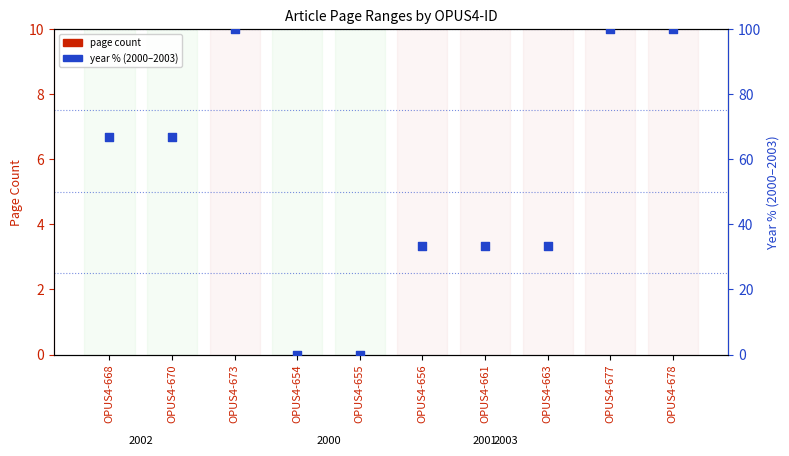

At how many categories does at least one series exceed 68?

3